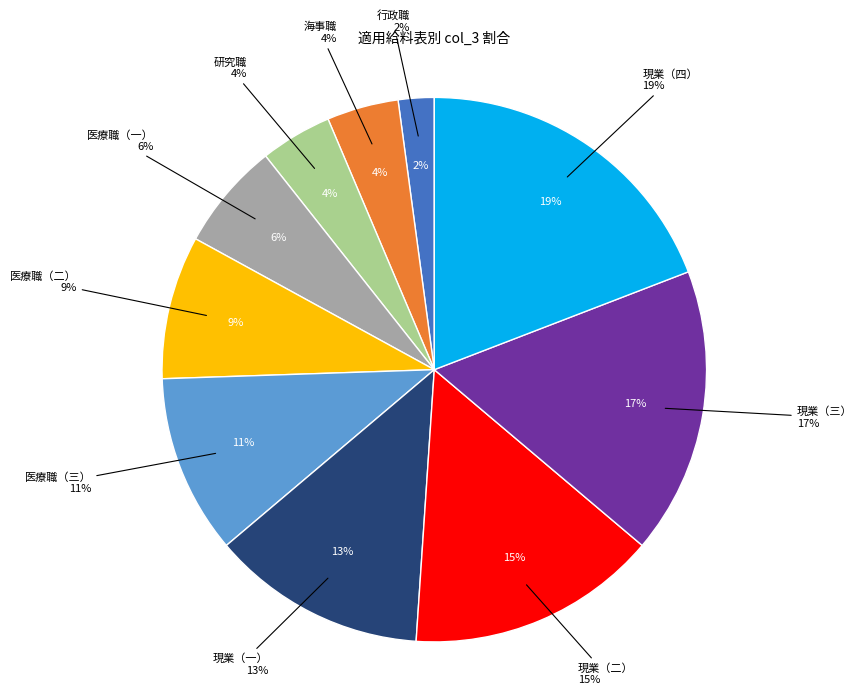

To the nearest percent, what percentage of the pie is 医療職（二）?

9%